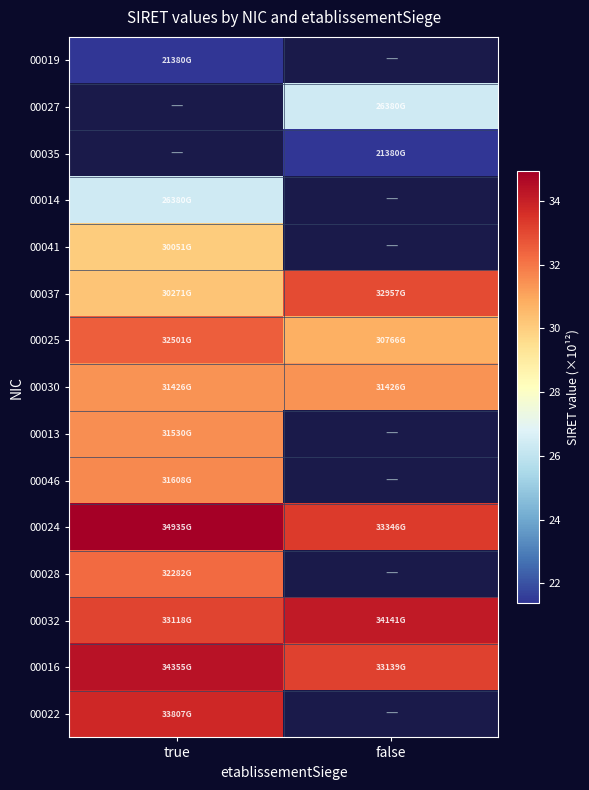

At which label is 00032 closest to 33?

true